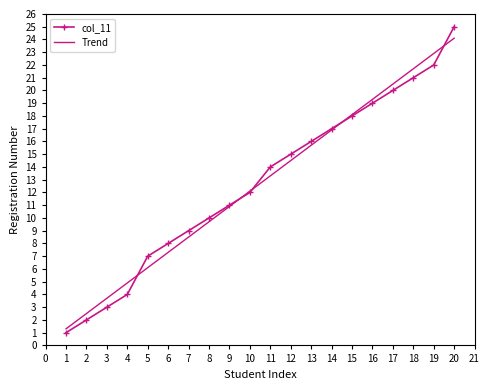

Between 1 and 14, which series saw the biggest shift?

col_11